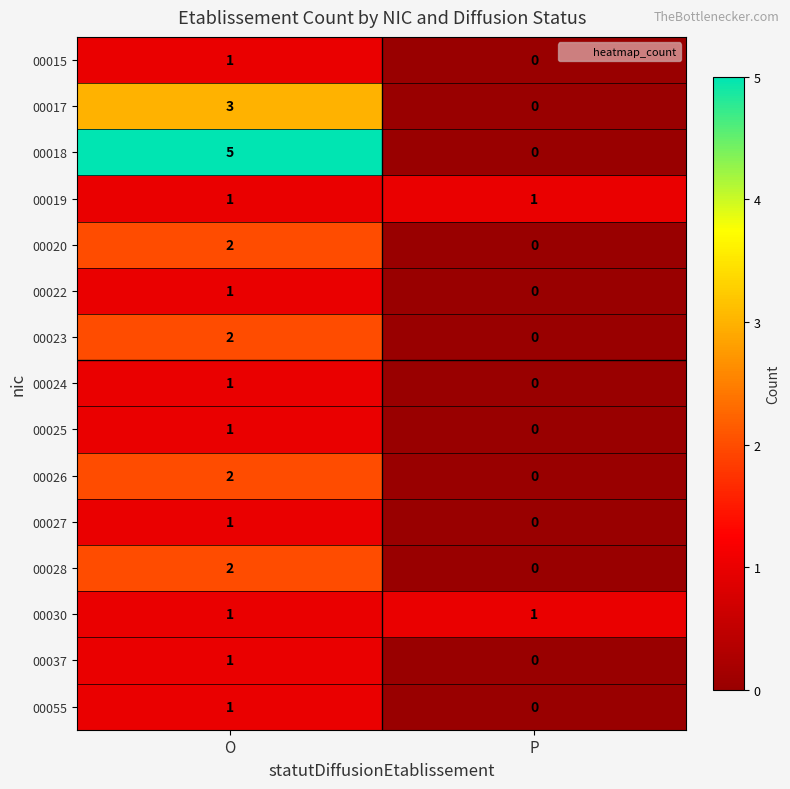

Which series has the largest range (max minus min)?

00018